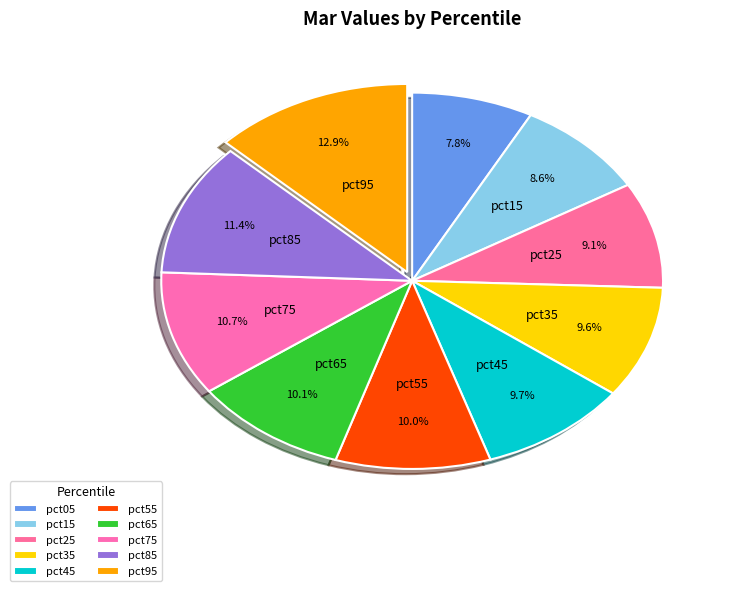

To the nearest percent, what is the difference between the pct15 and pct45 slice percentages?

1%